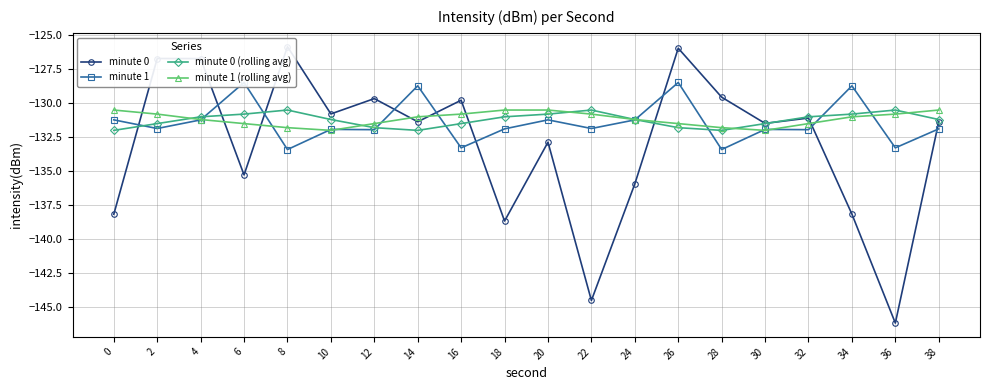

What is the sum of all minute 0 (rolling avg) values?

-2624.6